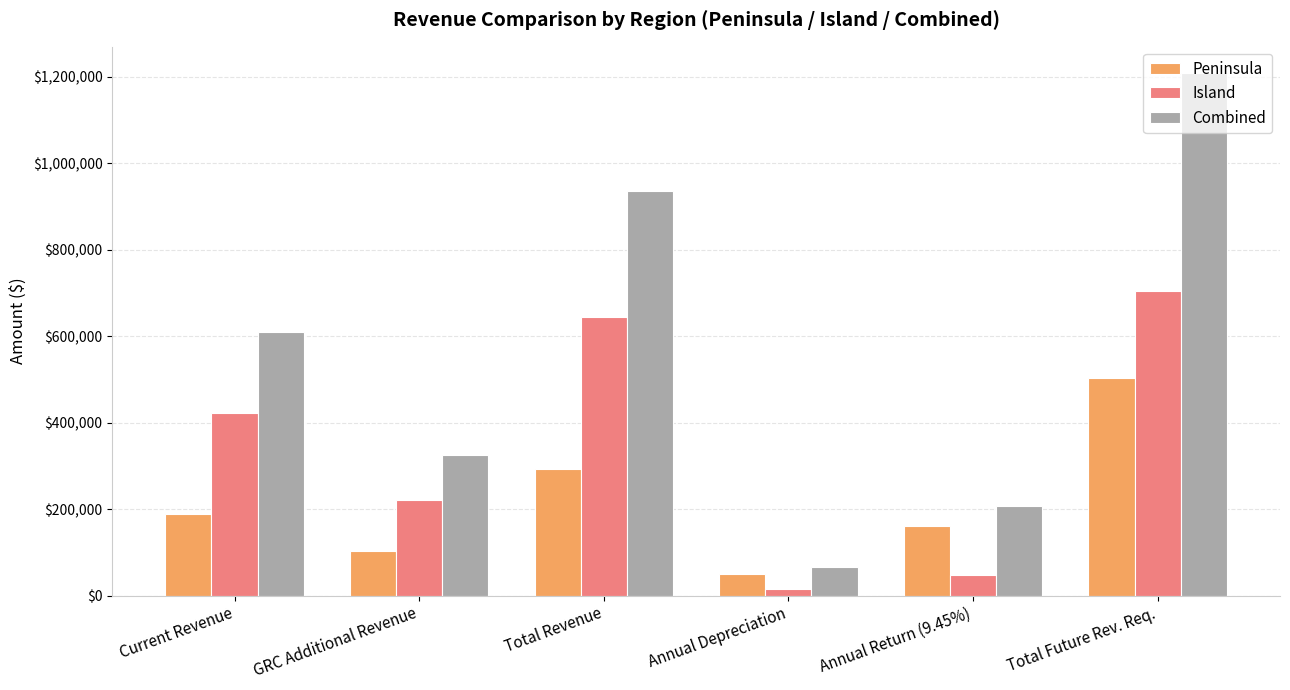

Reading left to right, what are all the values shown in this chart?

Peninsula: 188676.0	103682.4	292358.4	50490.0	160650.0	503498.4
Island: 421462.0	221848.0	643310.0	14850.0	47250.0	705410.0
Combined: 610138.0	325530.4	935668.4	65340.0	207900.0	1208908.4